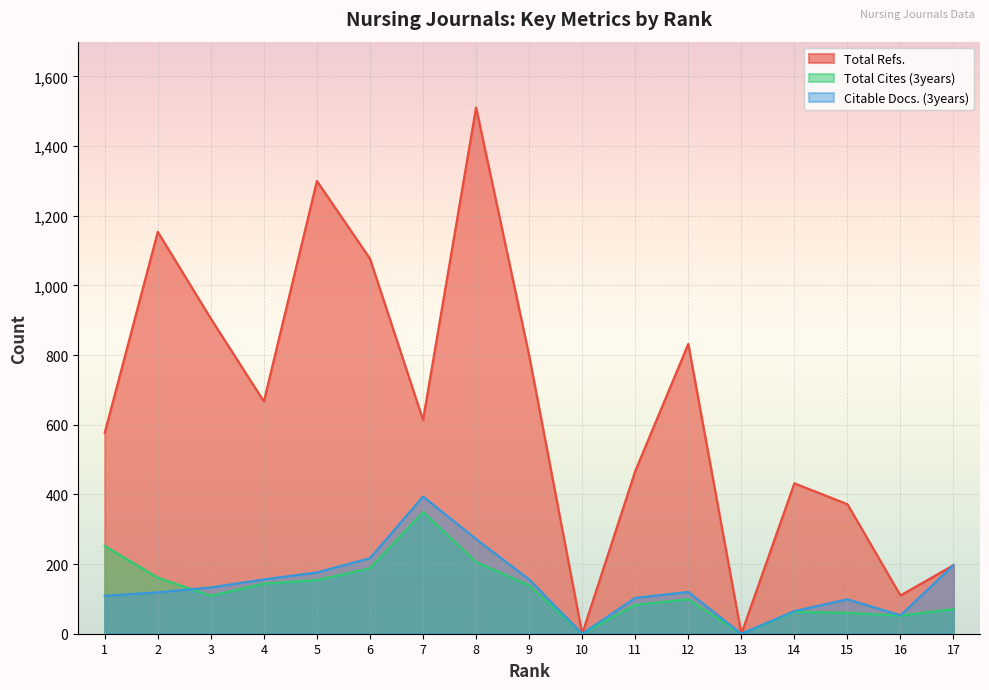

What is the maximum value shown in the chart?

1511